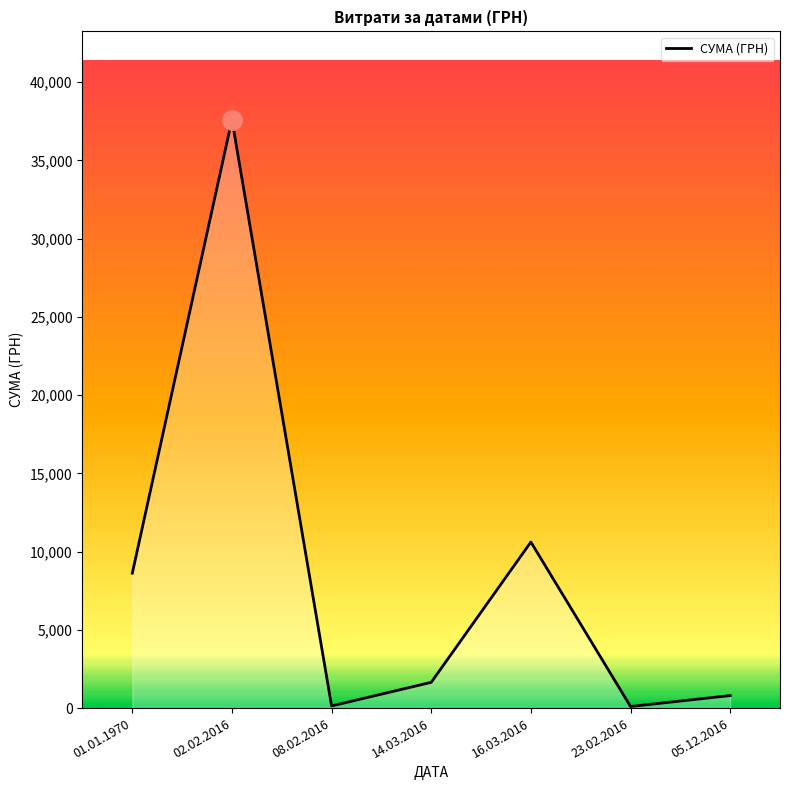

The chart shows a value of 8619.9 at 01.01.1970. True or false?

True